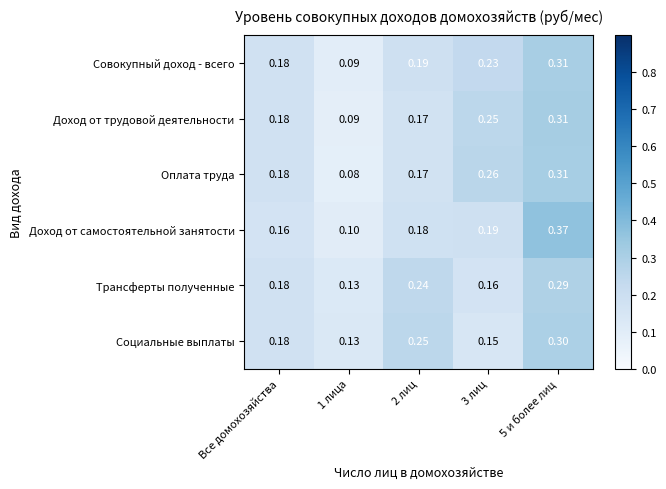

Which series has the widest spread of values?

Доход от самостоятельной занятости